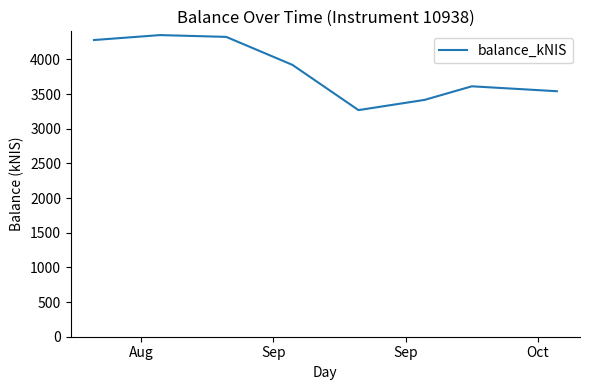

What is the difference between the maximum and minimum values?

1082.2